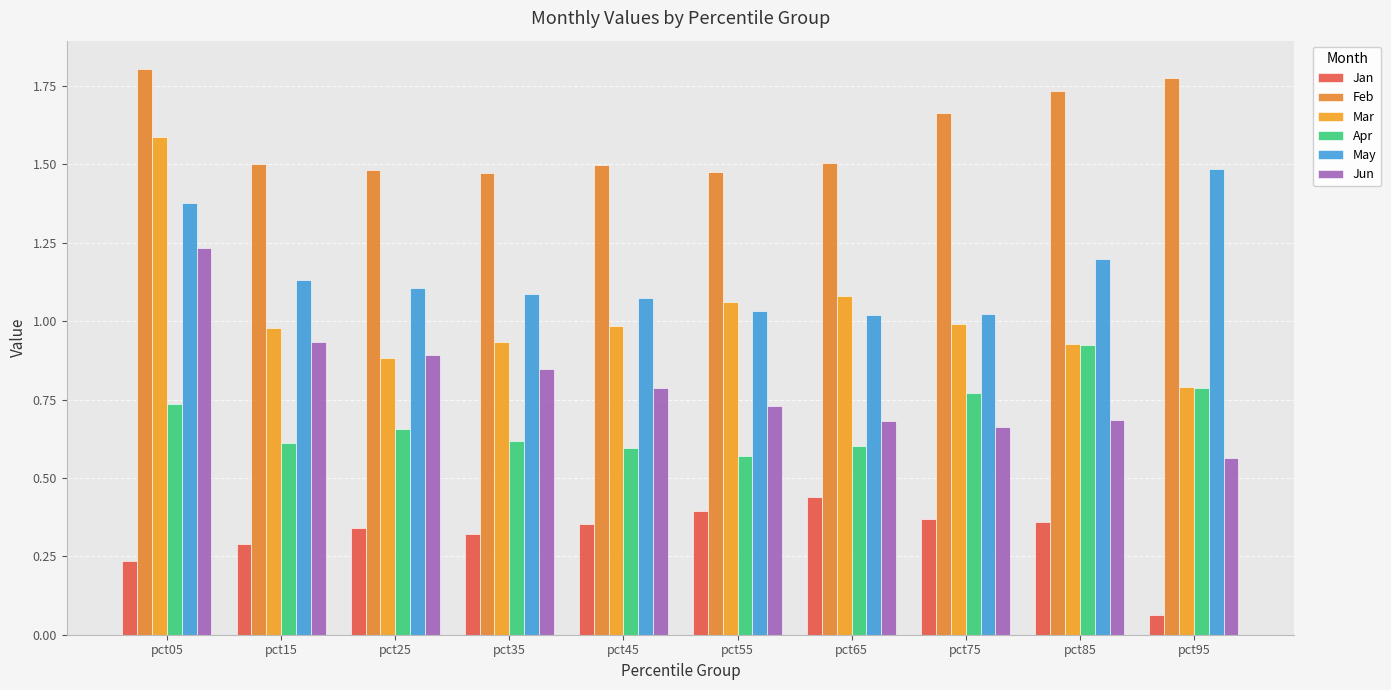

Which series has the widest spread of values?

Mar